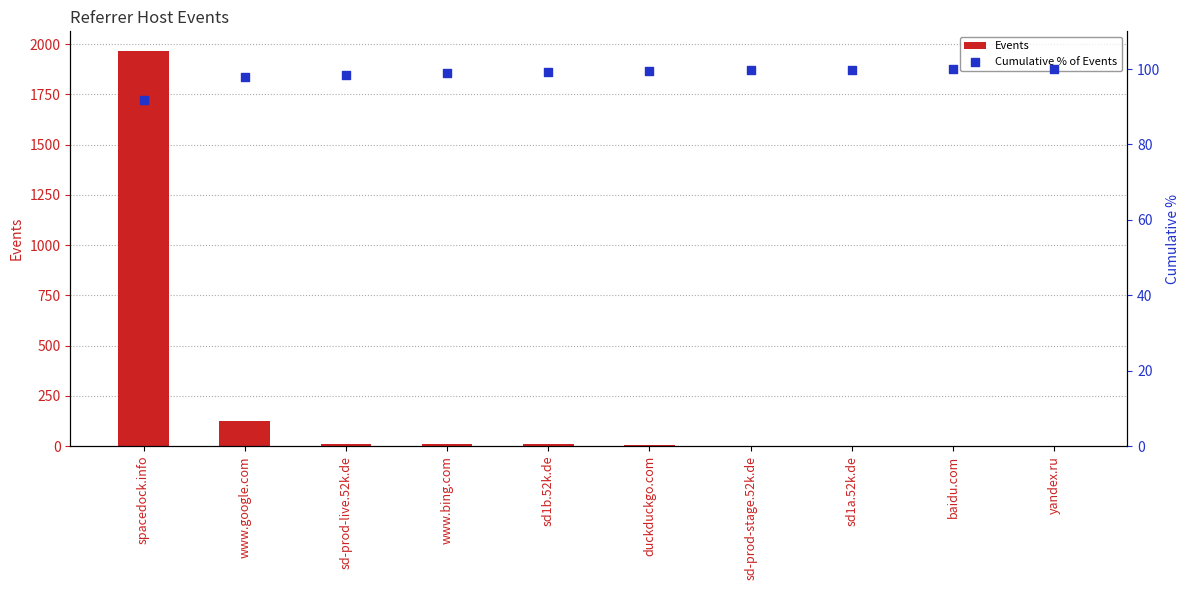

At which category is the sum across all series the highest?

spacedock.info